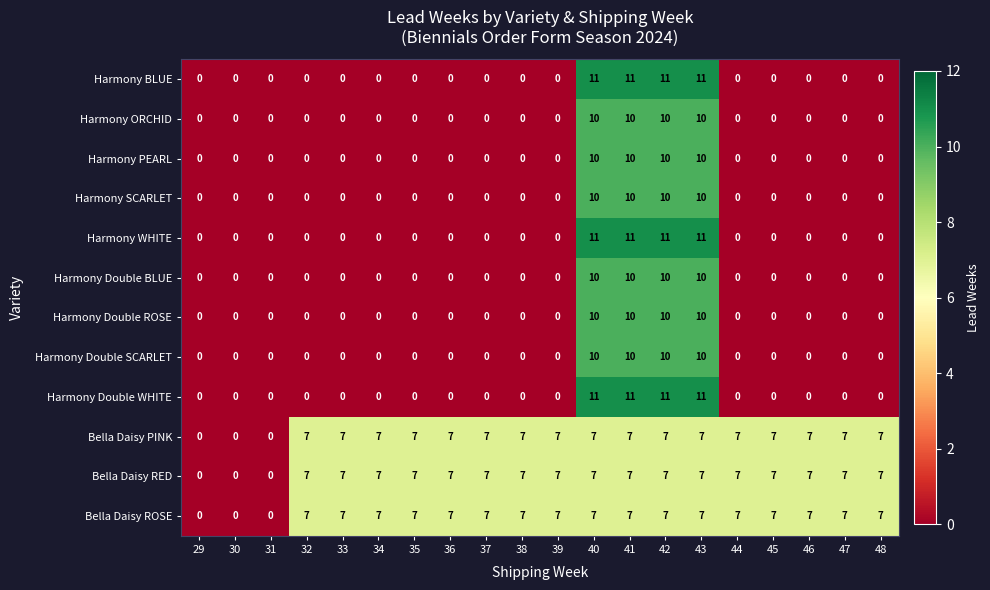

What is the sum of all Bella Daisy ROSE values?

119